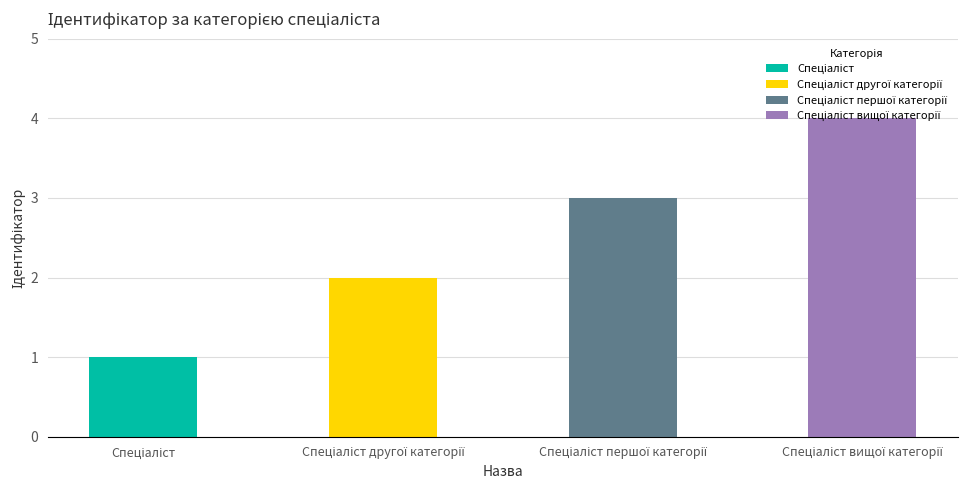

Between Спеціаліст and Спеціаліст вищої категорії, which is larger?

Спеціаліст вищої категорії